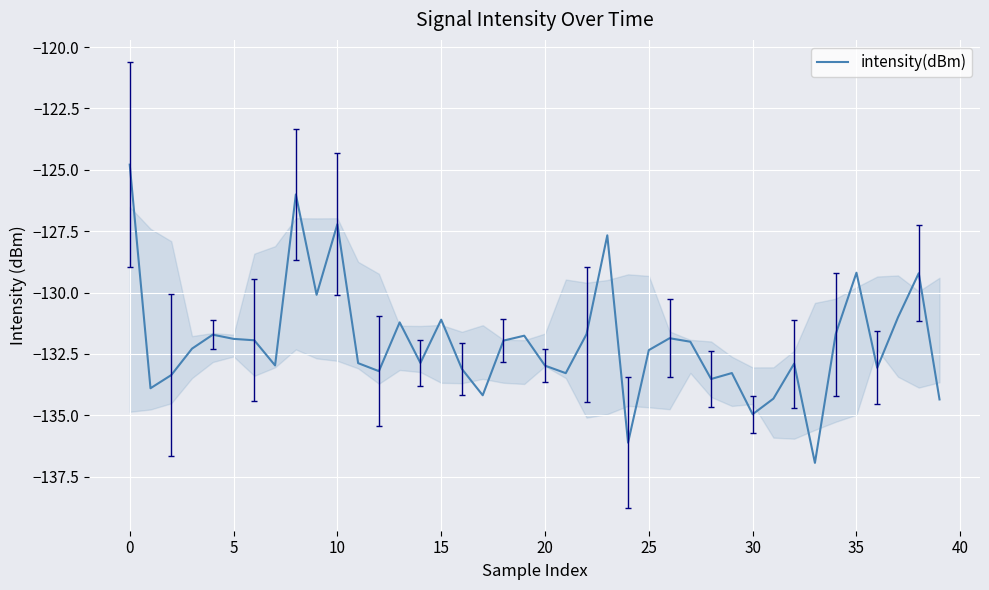

What is the maximum value shown in the chart?

-124.8